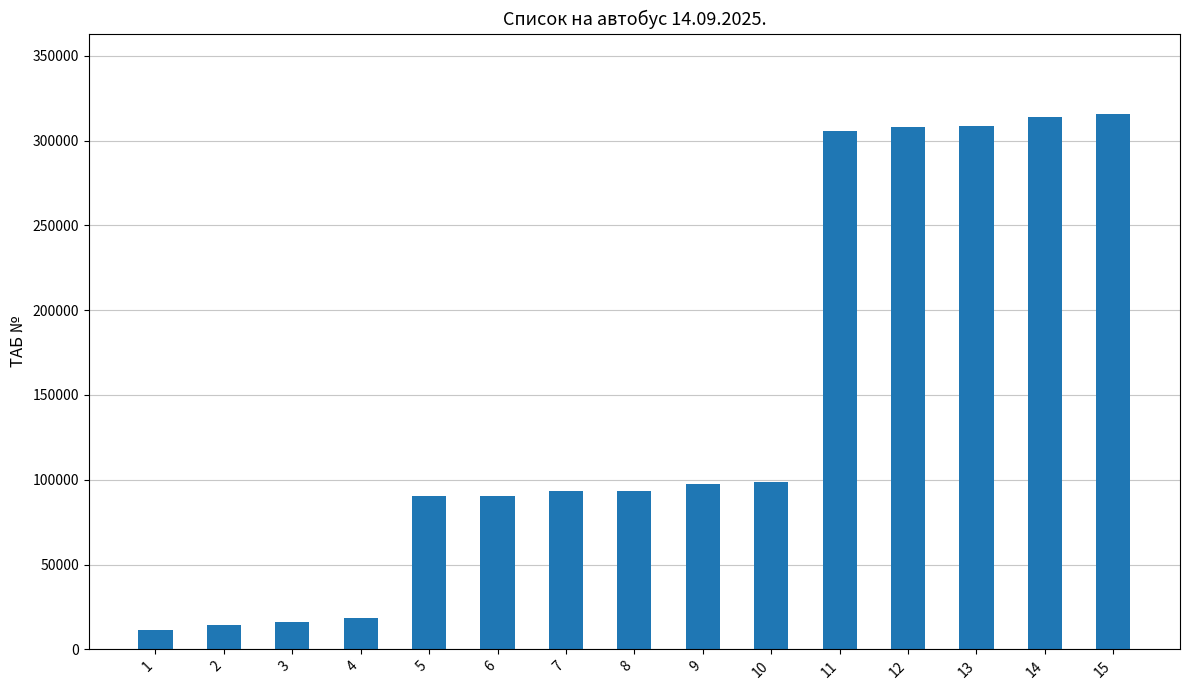

Count the number of data series in this chart.

1